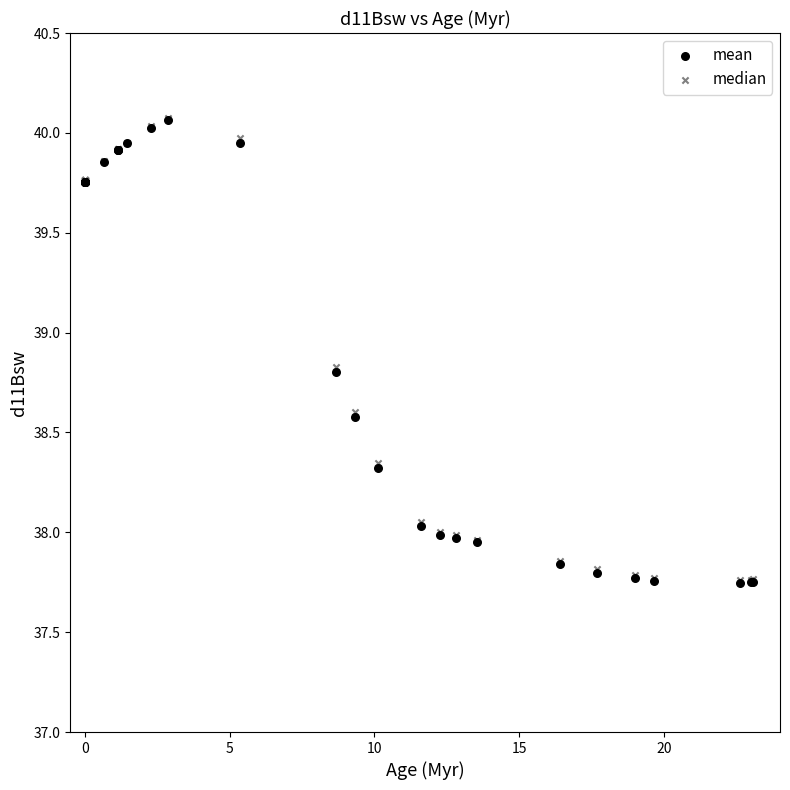

Which series has the widest spread of Y values?

mean